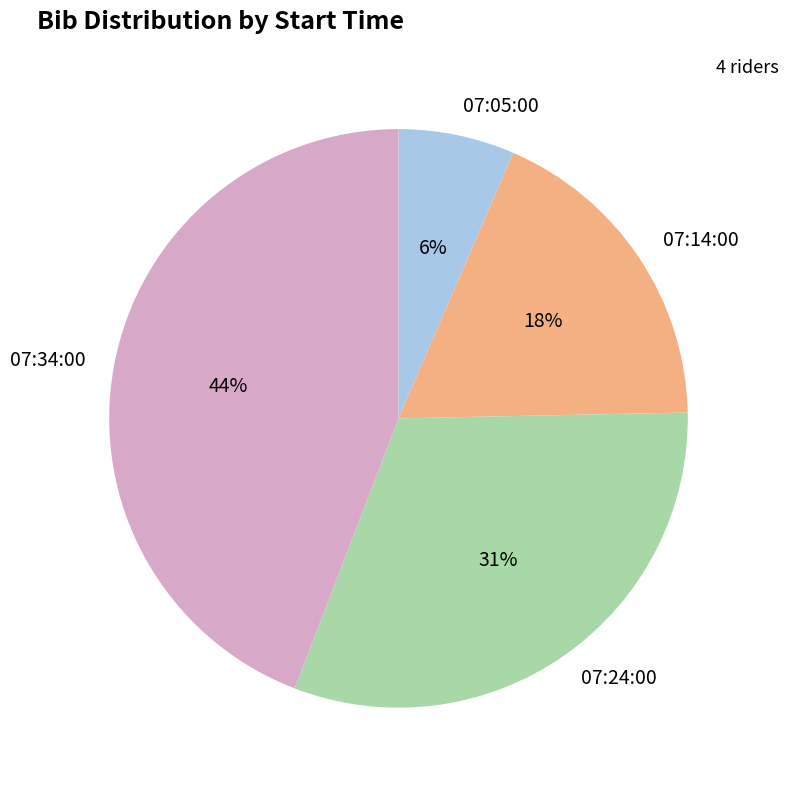

Which category has the biggest portion of the pie?

07:34:00